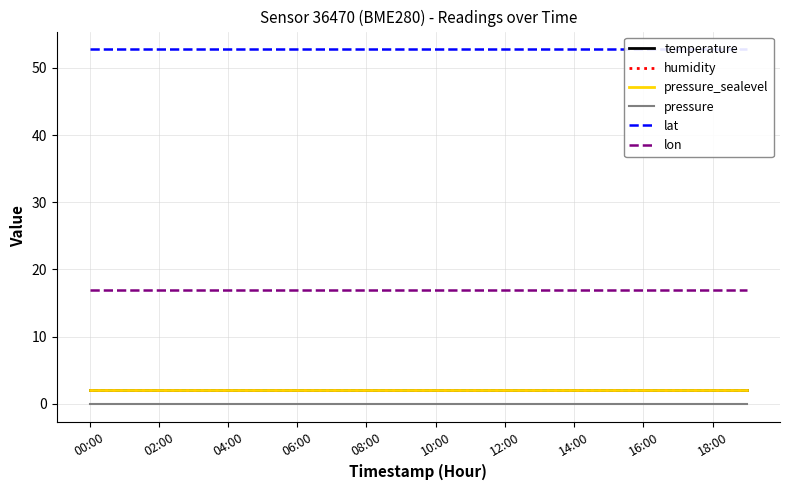

Which series changed the most between 06:00 and 19?

temperature